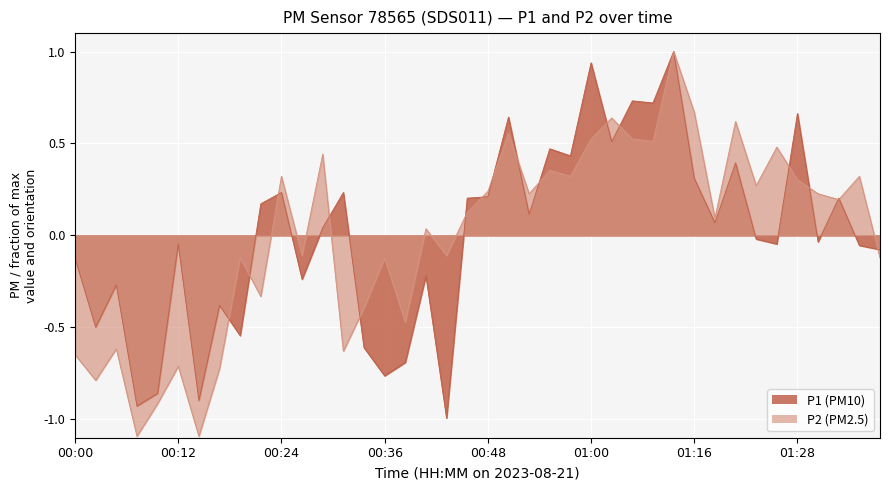

Does the chart display data point markers on the line(s)?

No